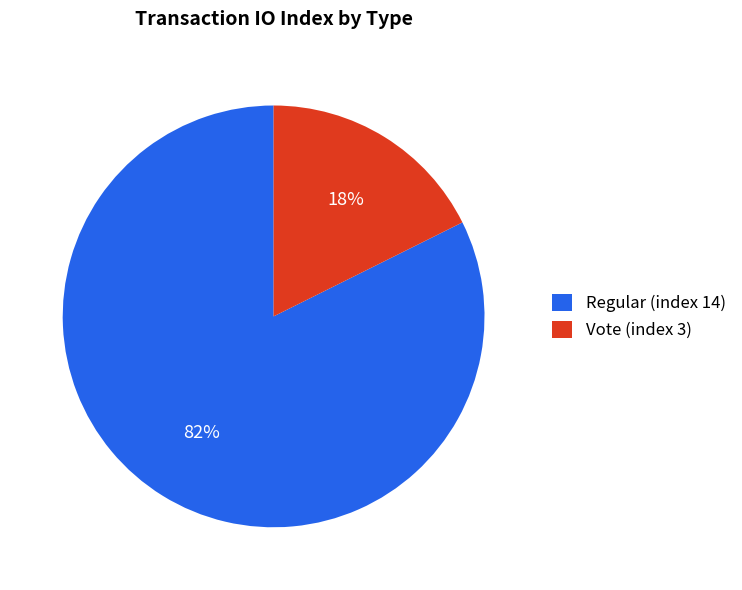

Do Vote (index 3) and Regular (index 14) together represent more than half of the pie?

Yes